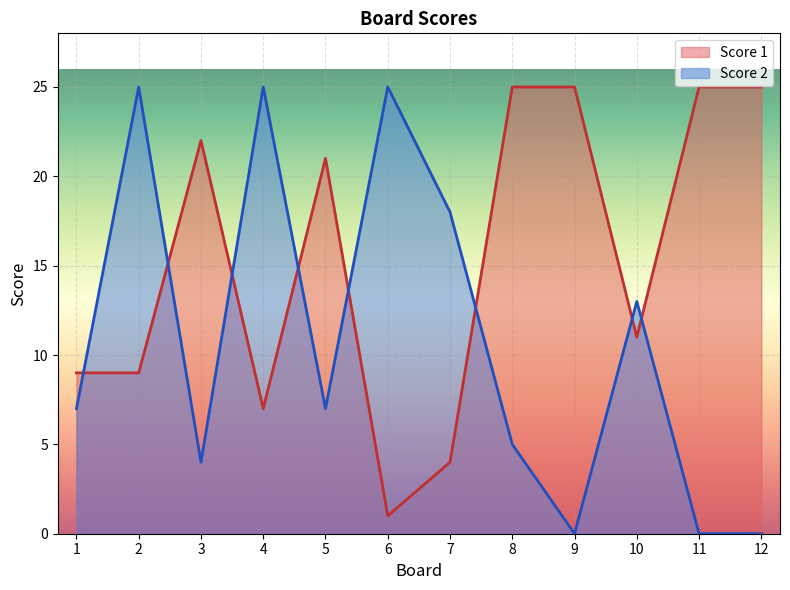

How many times do Score 1 and Score 2 cross each other?

8